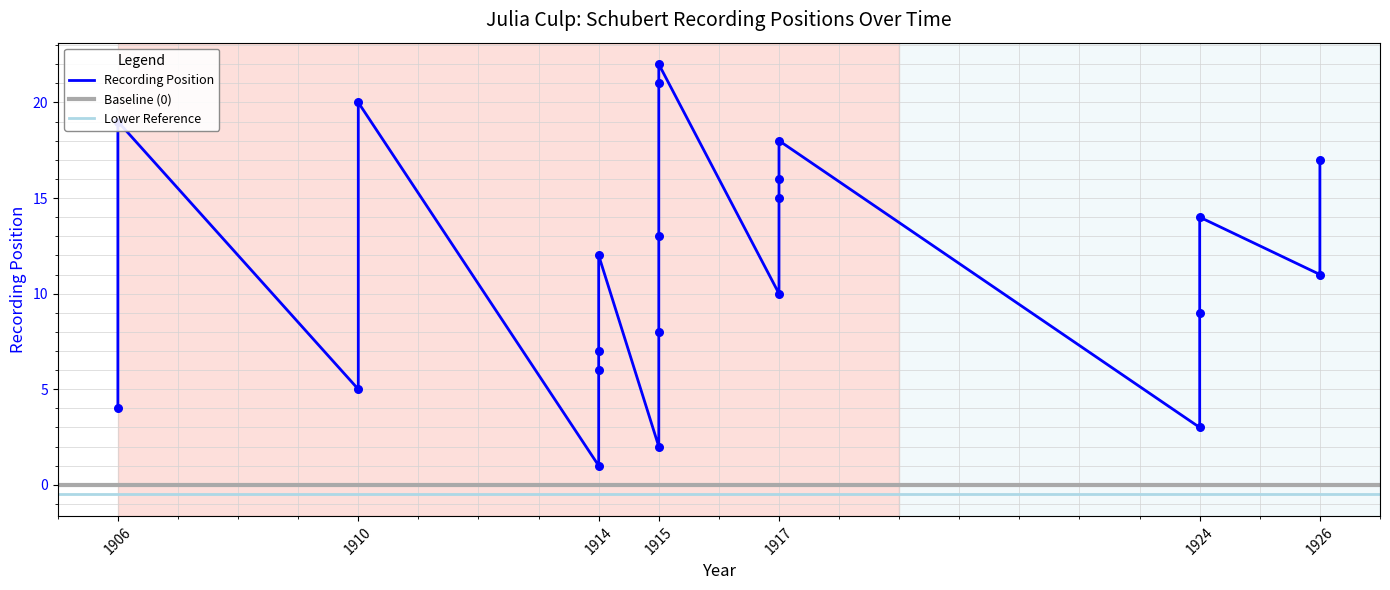

What is the ratio of the value at 1917 to the value at 1914?

10.0